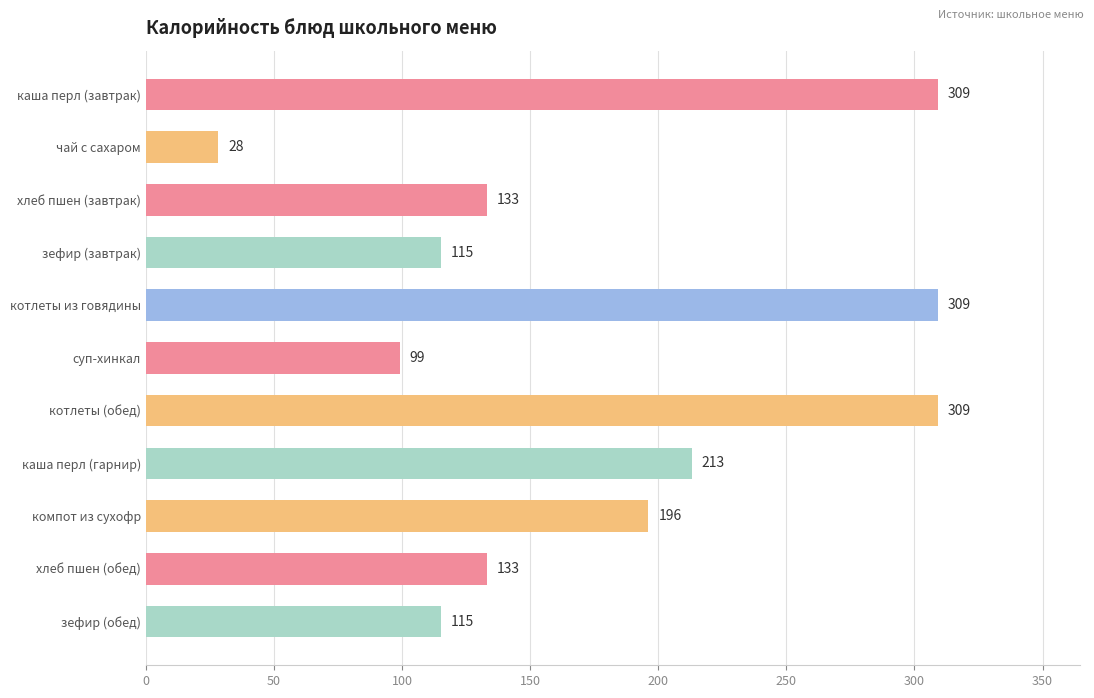

Reading top to bottom, what are all the values shown in this chart?

309	28	133	115	309	99	309	213	196	133	115